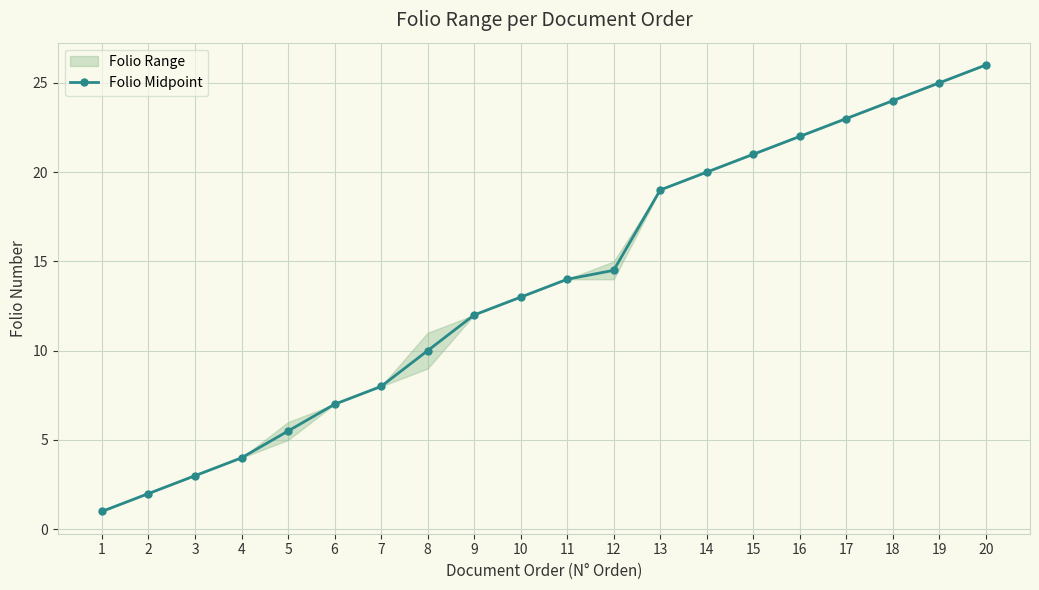

What is the ratio of the value at 6 to the value at 3?

2.3